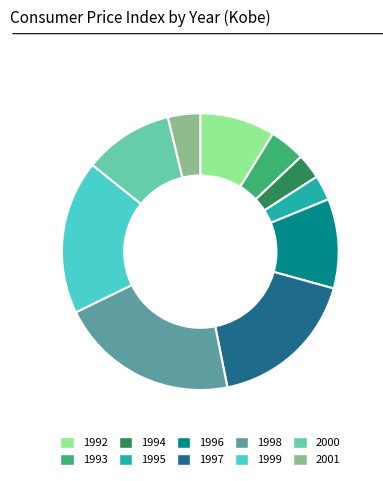

Does any single category account for the majority?

No